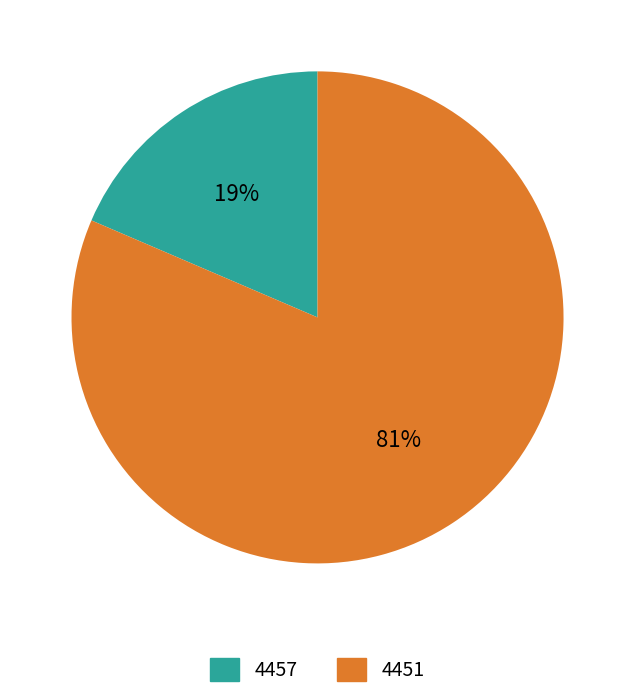

Which slice is the largest?

4451